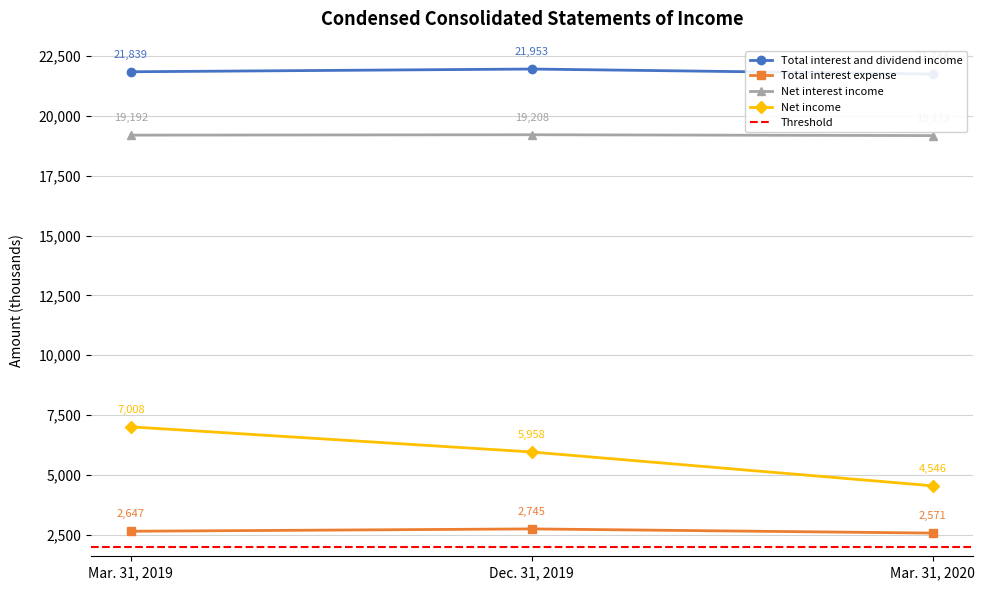

Reading left to right, transcribe all the data shown in this chart.

Total interest and dividend income: 21839	21953	21744
Total interest expense: 2647	2745	2571
Net interest income: 19192	19208	19173
Net income: 7008	5958	4546